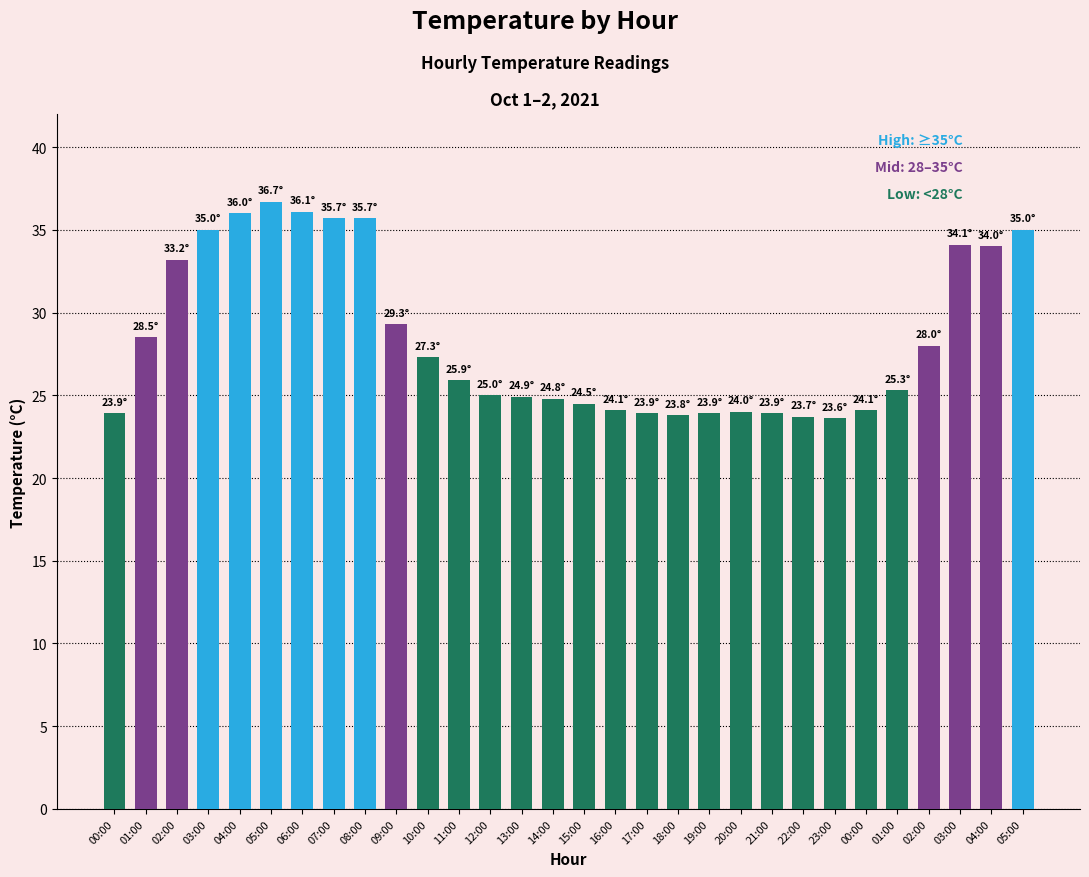

The chart shows a value of 18.0 at 02:00. True or false?

False